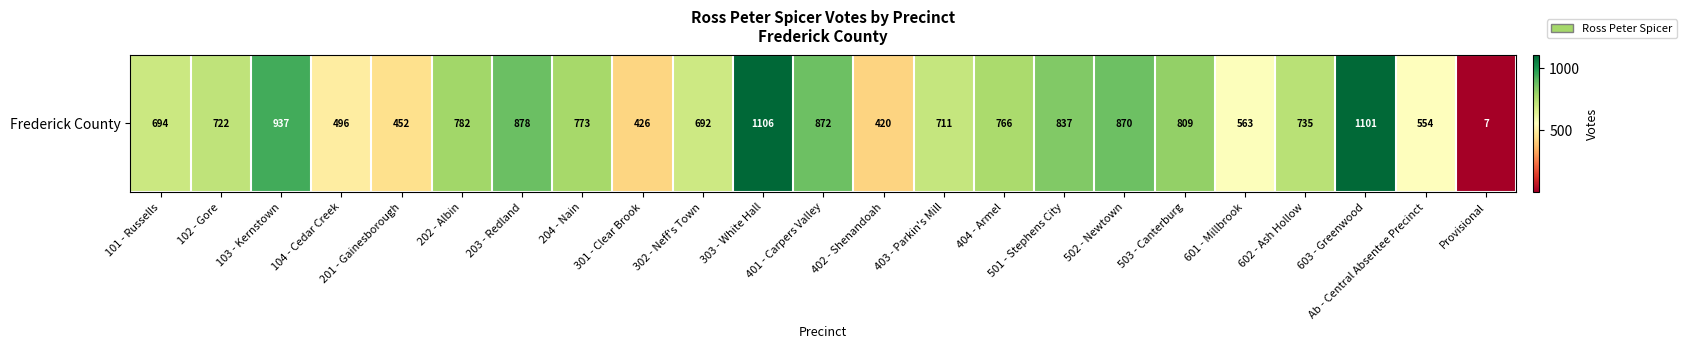

List the labels in order of value, largest first.

303 - White Hall, 603 - Greenwood, 103 - Kernstown, 203 - Redland, 401 - Carpers Valley, 502 - Newtown, 501 - Stephens City, 503 - Canterburg, 202 - Albin, 204 - Nain, 404 - Armel, 602 - Ash Hollow, 102 - Gore, 403 - Parkin's Mill, 101 - Russells, 302 - Neff's Town, 601 - Millbrook, Ab - Central Absentee Precinct, 104 - Cedar Creek, 201 - Gainesborough, 301 - Clear Brook, 402 - Shenandoah, Provisional